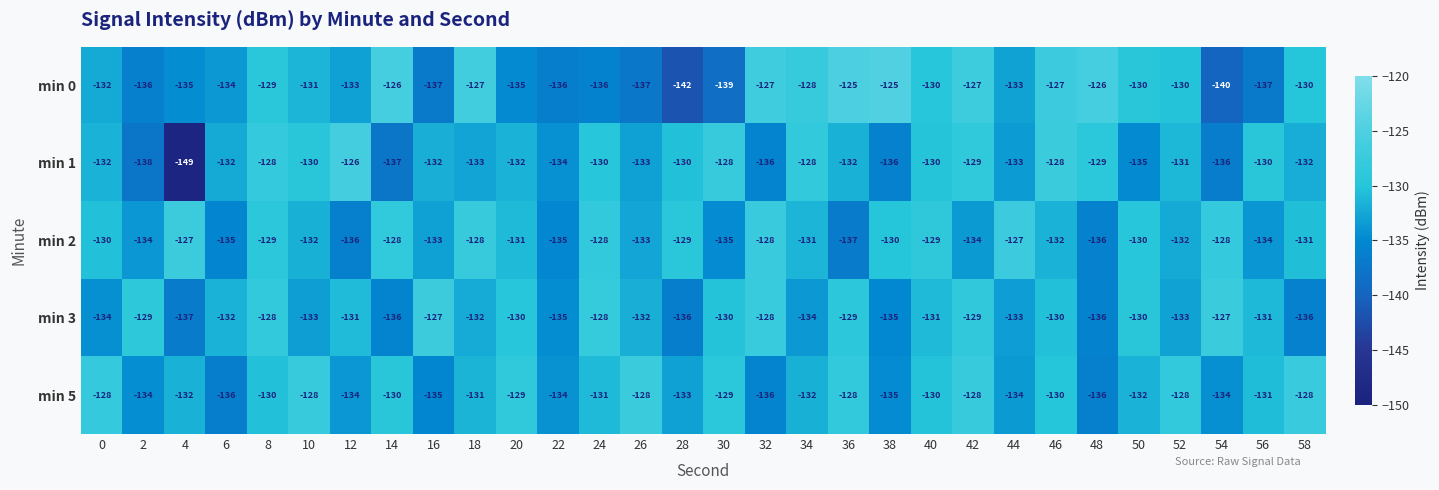

Is the value of min 1 at 2 greater than the value of min 3 at 40?

No